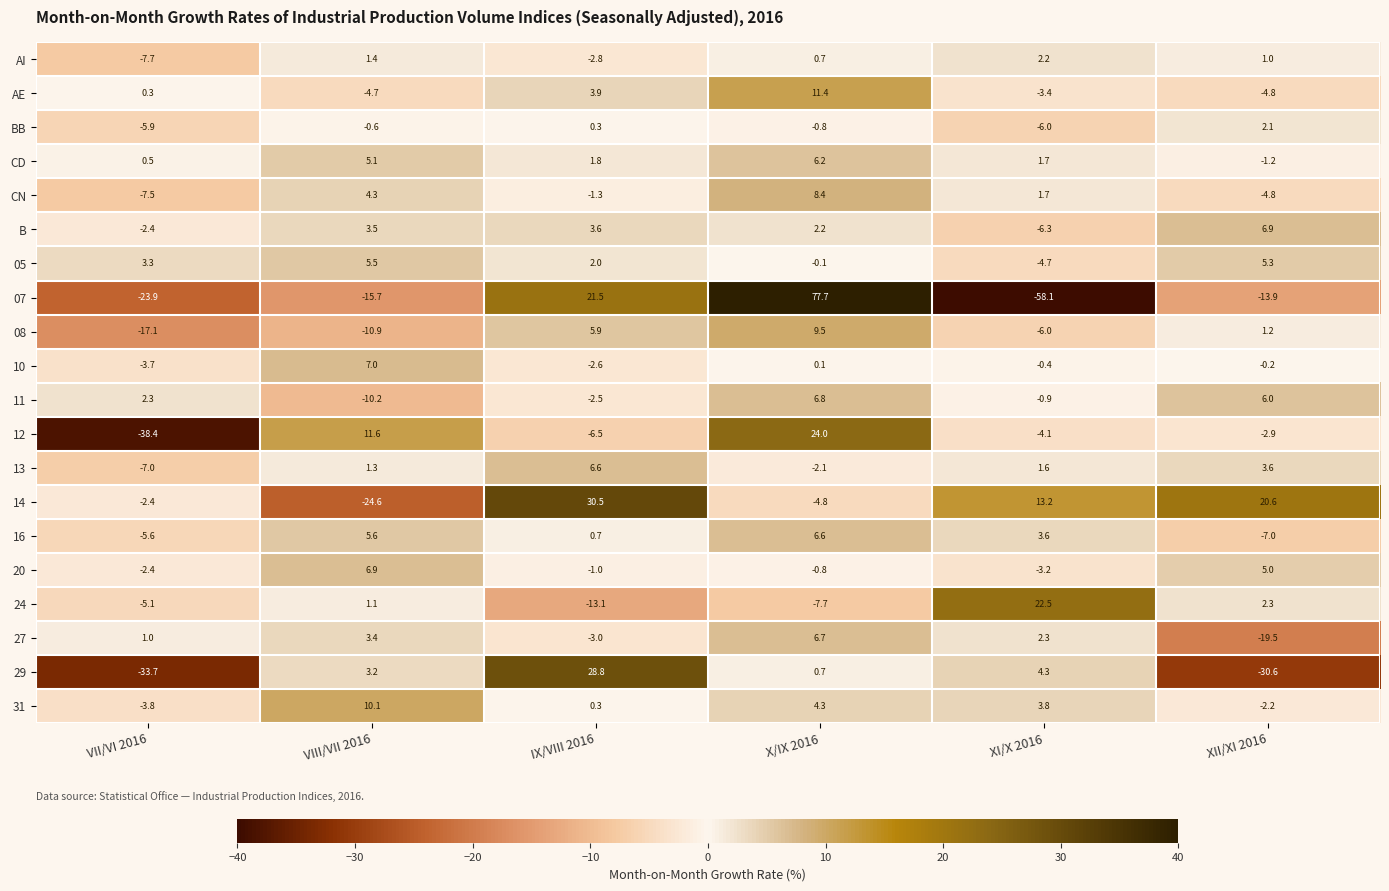

What is the smallest value displayed?

-58.1